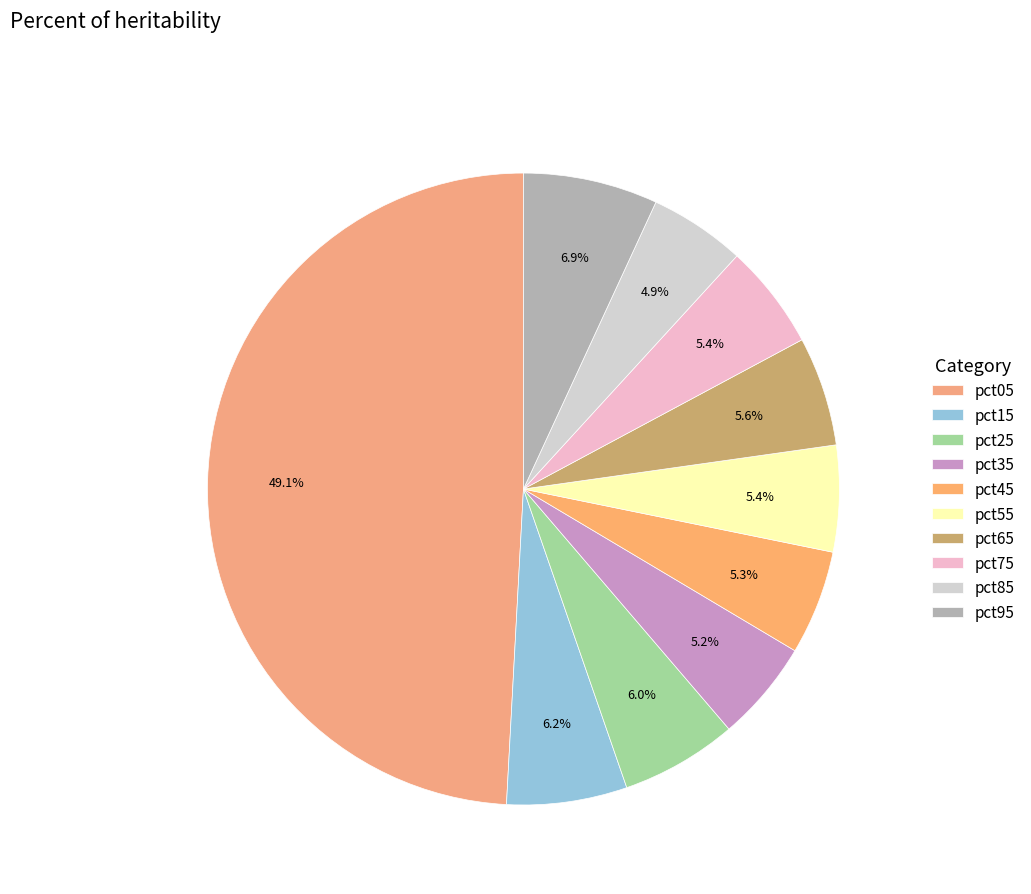

Count the number of slices in the pie.

10